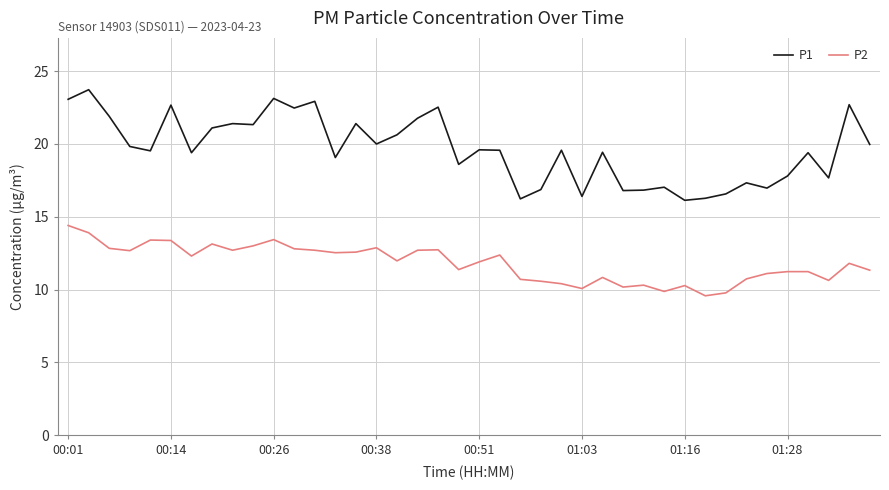

What is the minimum value for P2?

9.6